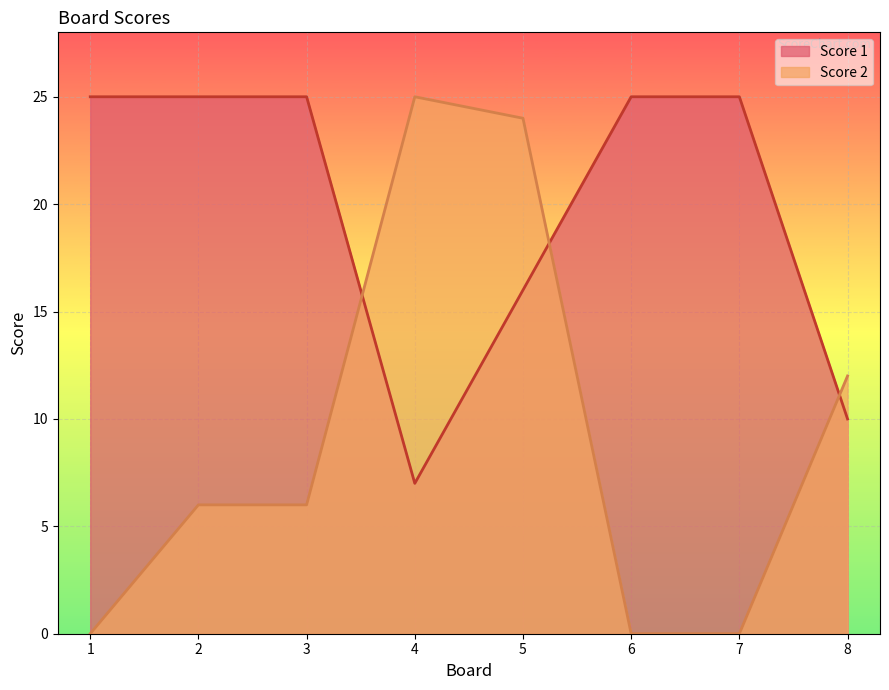

How many distinct data groups are displayed?

2